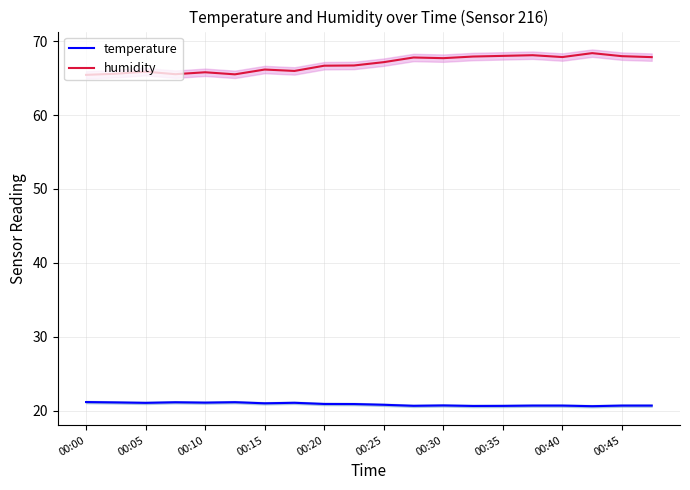

The value of humidity at 00:45 is 47.1. True or false?

False